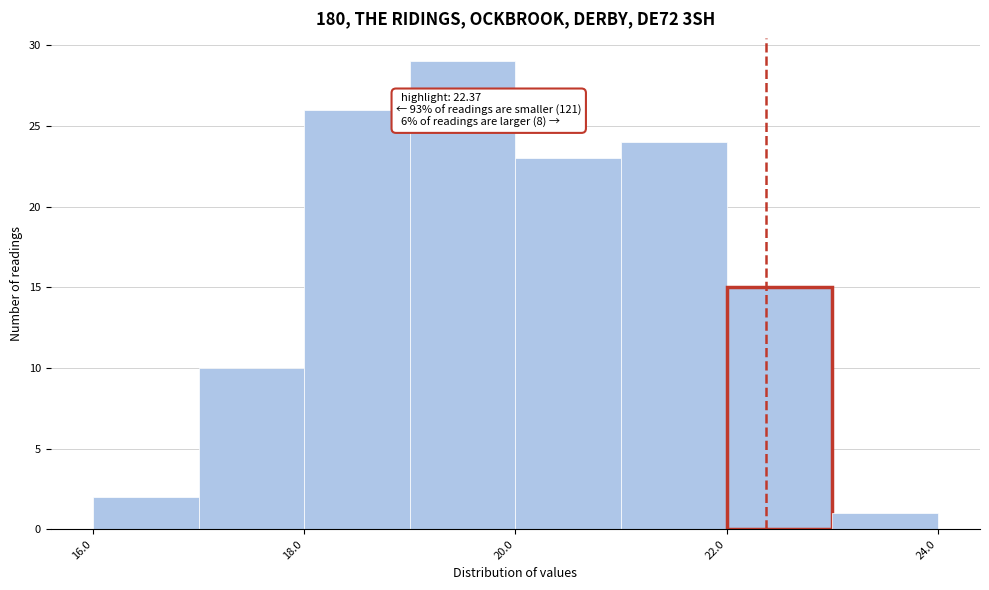

Over which range of the x-axis is the bar tallest?

19 to 20